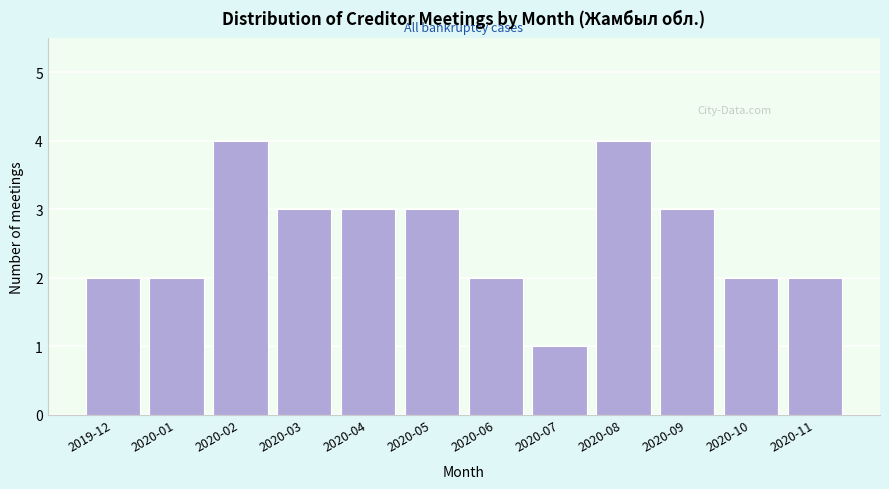

Reading left to right, what are all the values shown in this chart?

2	2	4	3	3	3	2	1	4	3	2	2